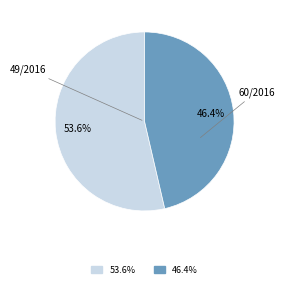

Which slice represents more than half of the pie?

49/2016